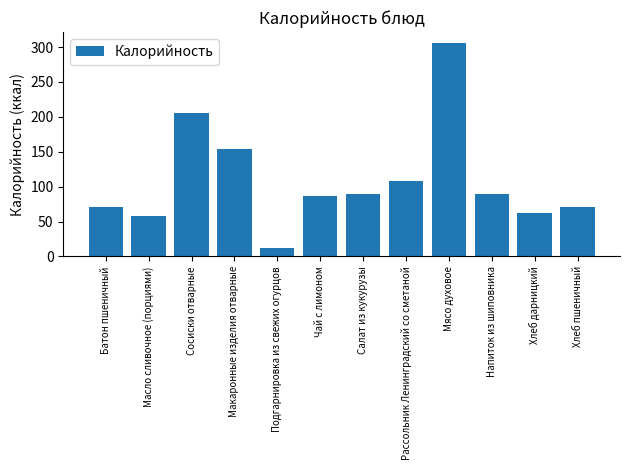

What is the sum of all values?

1314.9